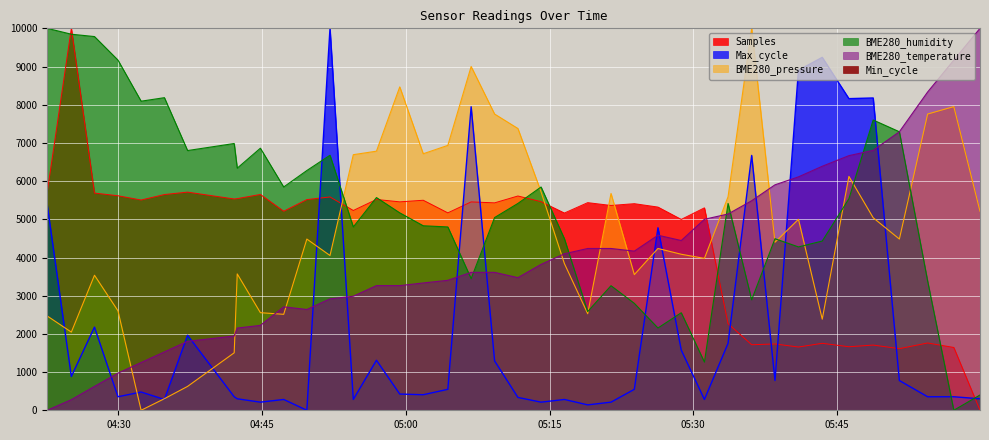

How many positive values does the BME280_pressure series have?

39